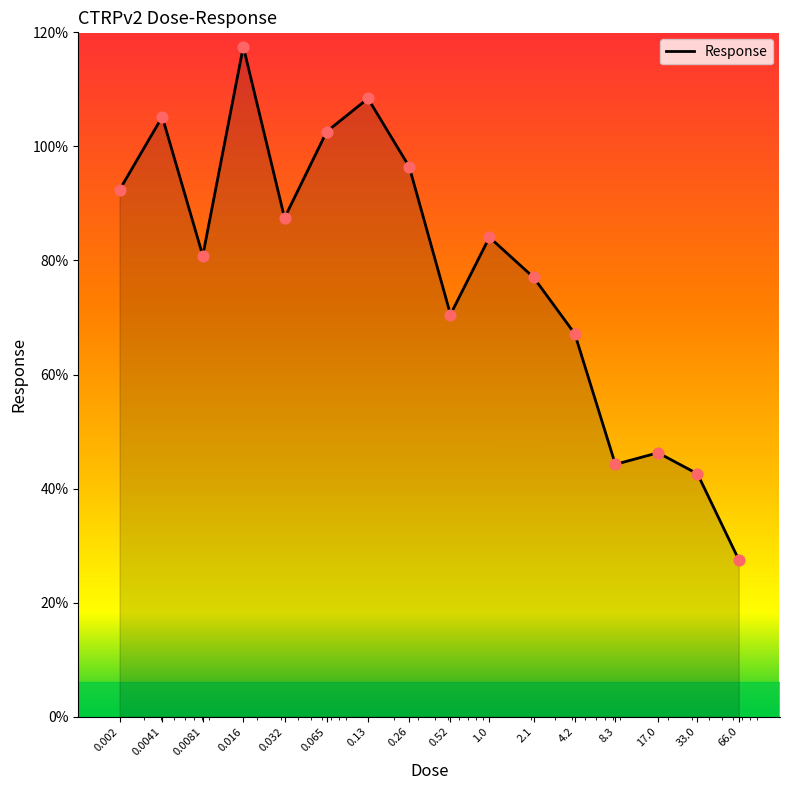

What is the maximum value shown in the chart?

117.5